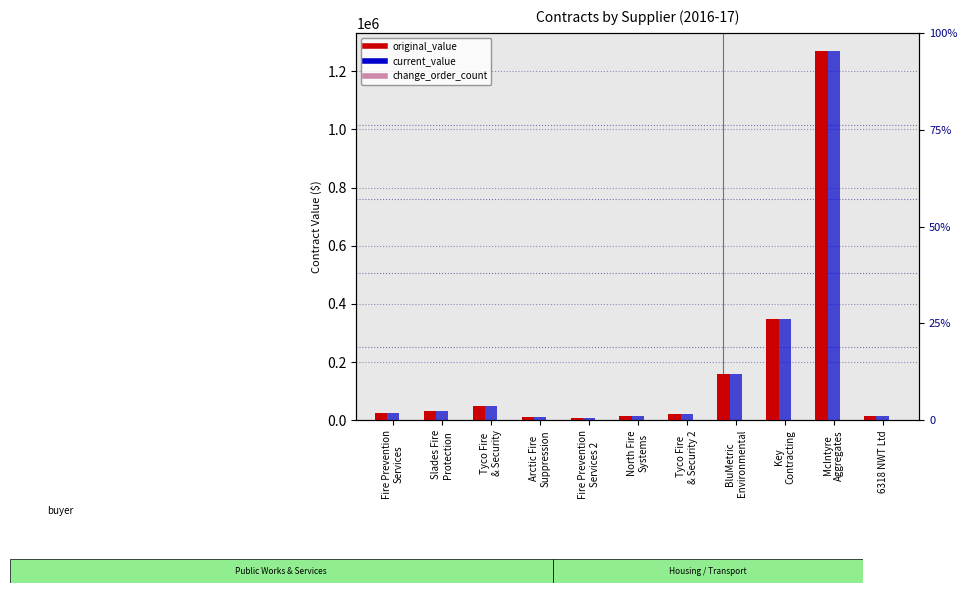

How many distinct data groups are displayed?

3